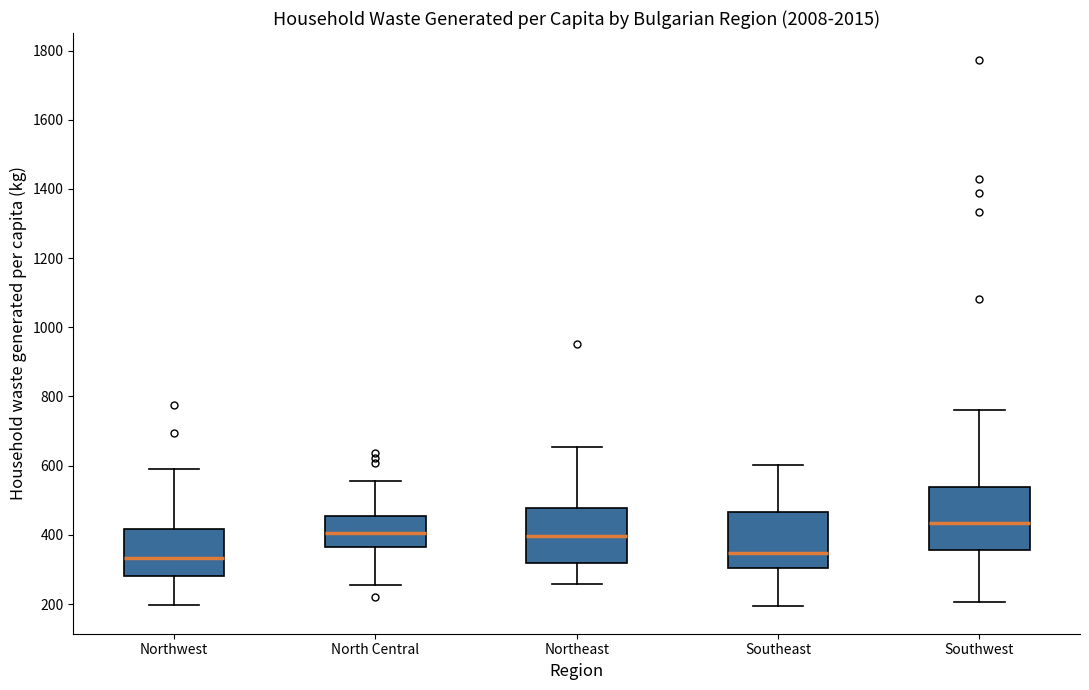

Reading left to right, read every box against the y-axis: the position of its median line, the range the box covers, and the ends of its whiskers. The values are not printed on the chart, so give them approximately, as read against the axis.

Northwest: median 340, box 280 to 420, whiskers 200 to 600
North Central: median 400, box 360 to 460, whiskers 260 to 560
Northeast: median 400, box 320 to 480, whiskers 260 to 660
Southeast: median 340, box 300 to 460, whiskers 200 to 600
Southwest: median 440, box 360 to 540, whiskers 200 to 760